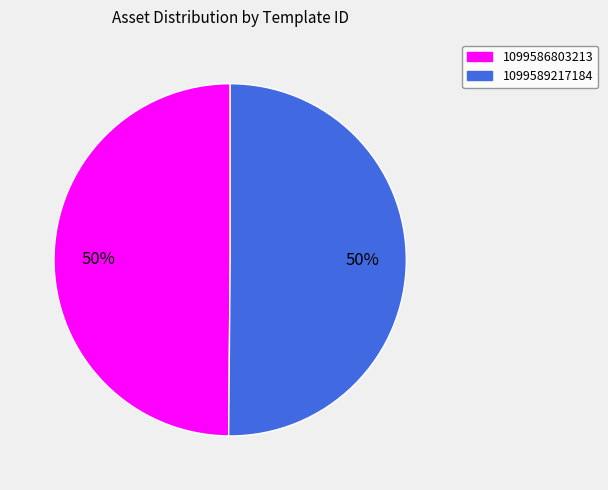

What is the ratio of the value at 1099586803213 to the value at 1099589217184?

1.0